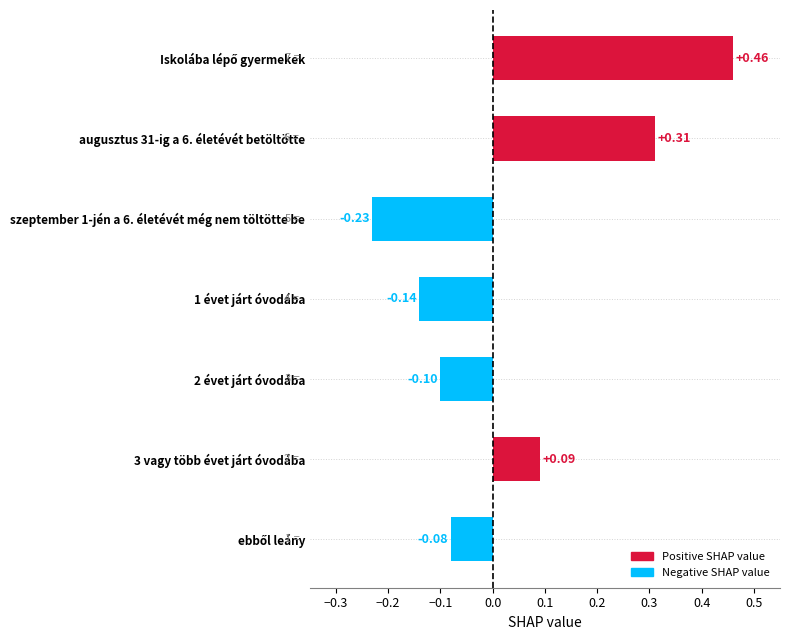

What is the difference between the maximum and second lowest values?

0.6